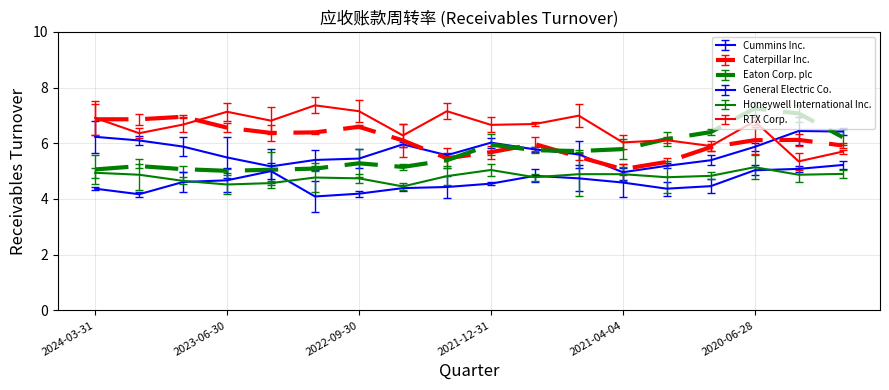

What are all the series names shown in the legend?

Cummins Inc., Caterpillar Inc., Eaton Corp. plc, General Electric Co., Honeywell International Inc., RTX Corp.